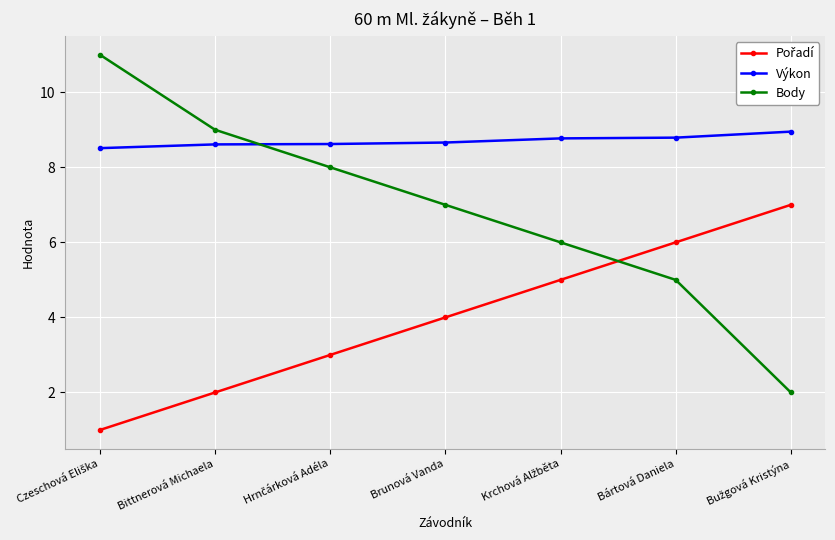

How many lines are shown in the chart?

3